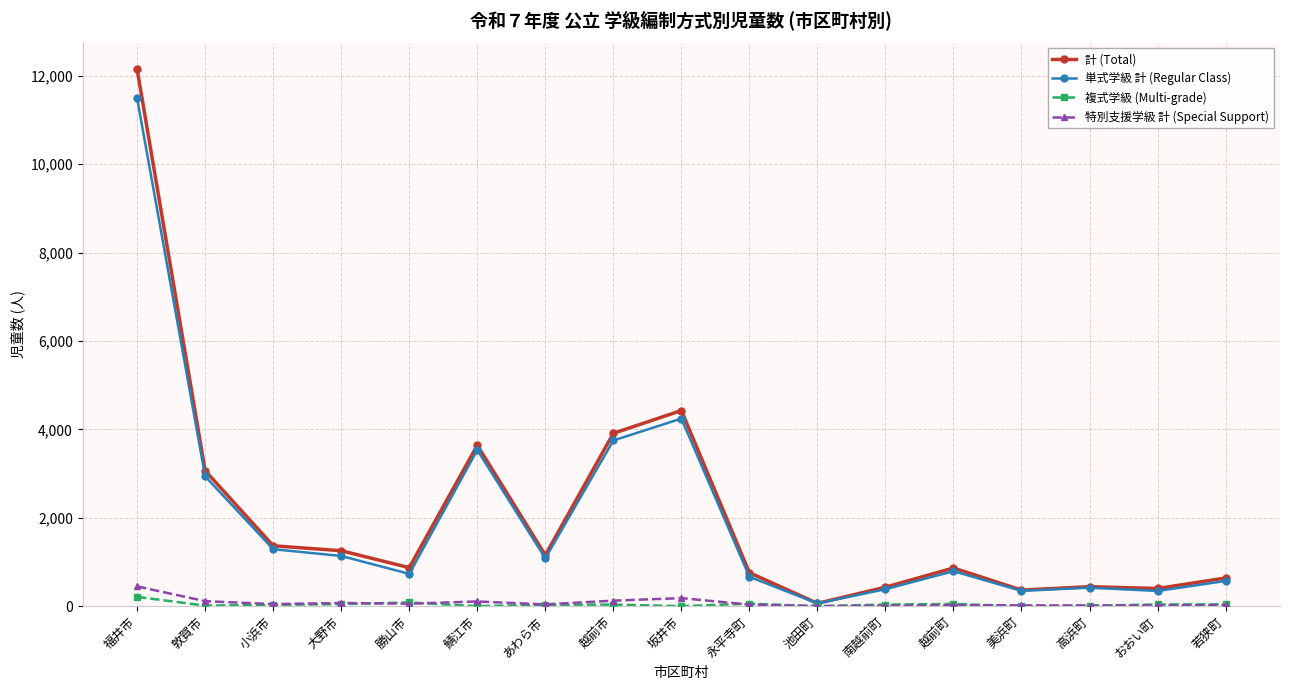

What is the maximum value shown in the chart?

12144